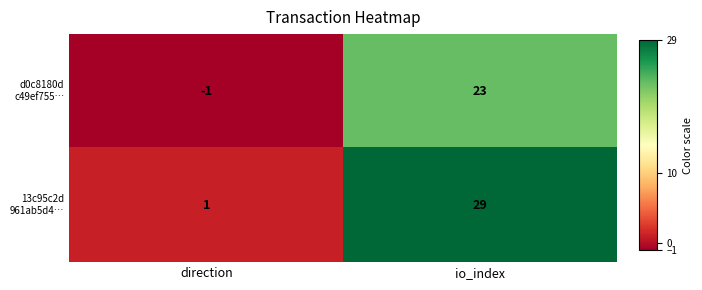

What is the difference between the highest and lowest values at direction?

2